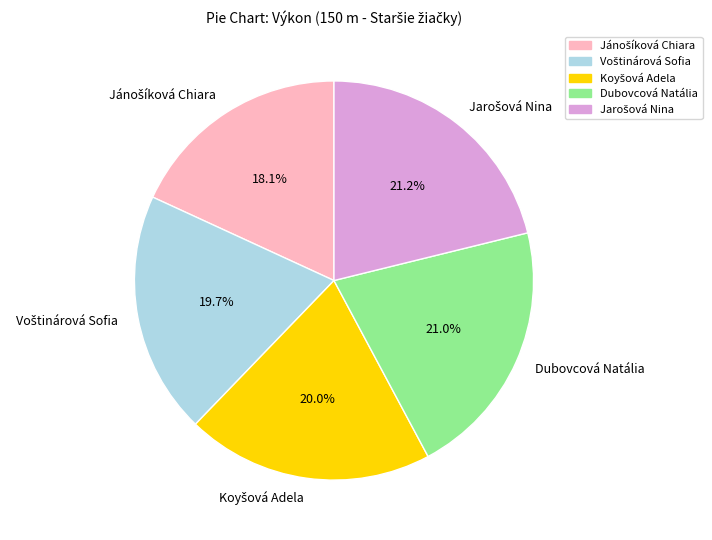

To the nearest percent, what is the difference between the largest and smallest slice percentages?

3%